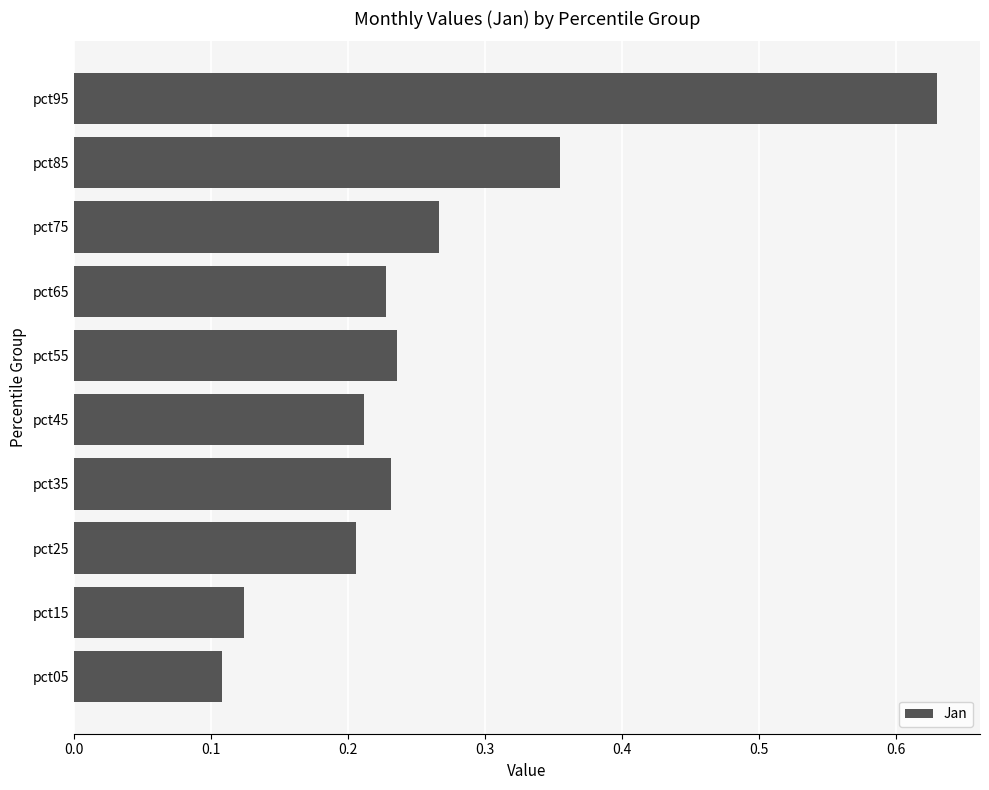

What is the sum of all values?

2.6